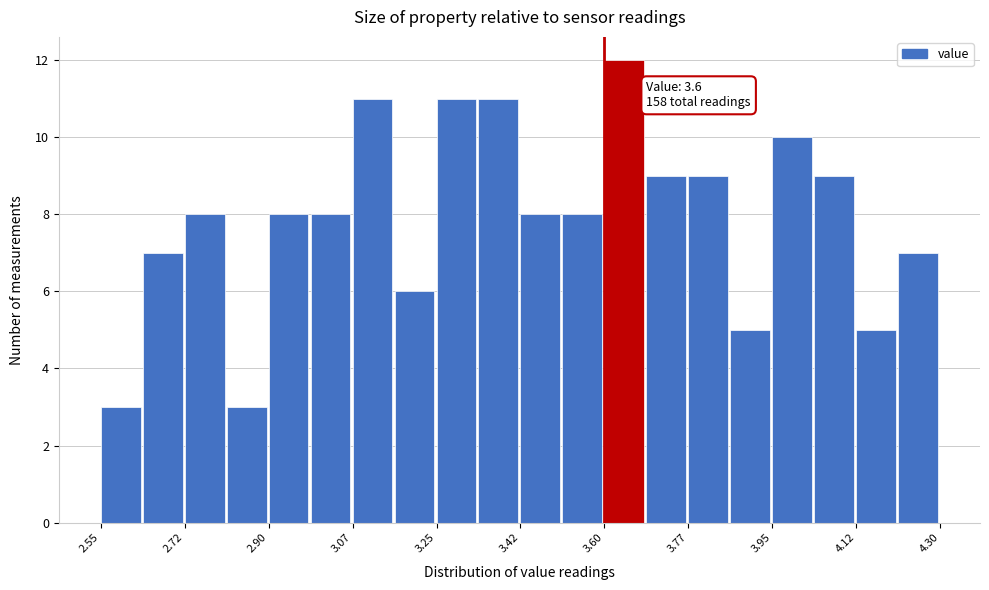

Which range on the x-axis has the tallest bar?

3.60 to 3.68